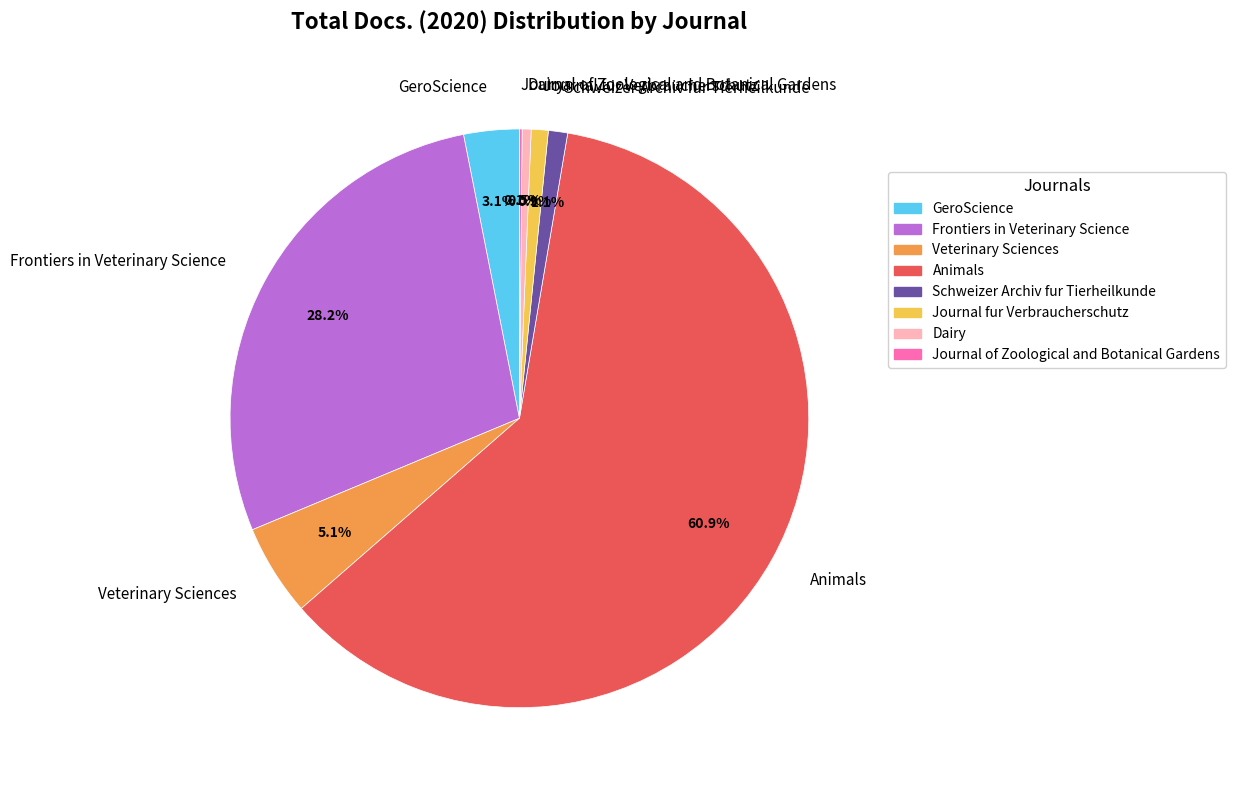

Is the sum of GeroScience and Schweizer Archiv fur Tierheilkunde greater than half?

No